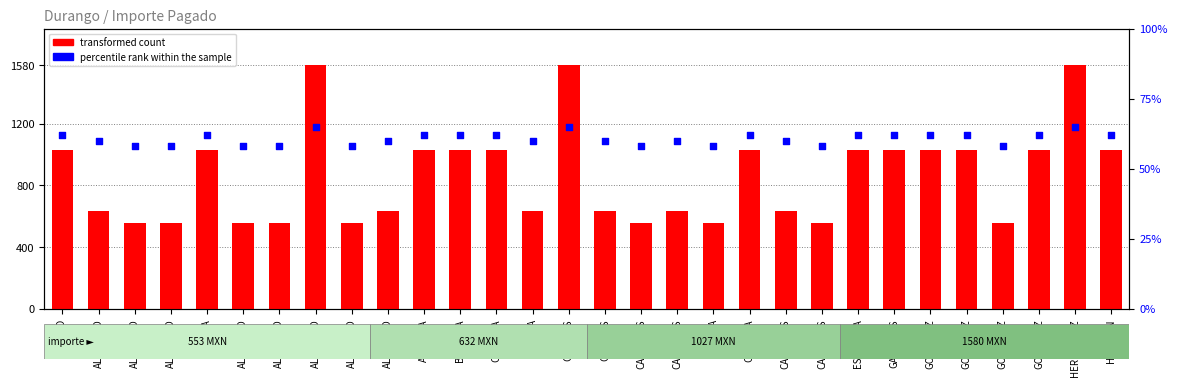

At how many categories does at least one series exceed 447?

30